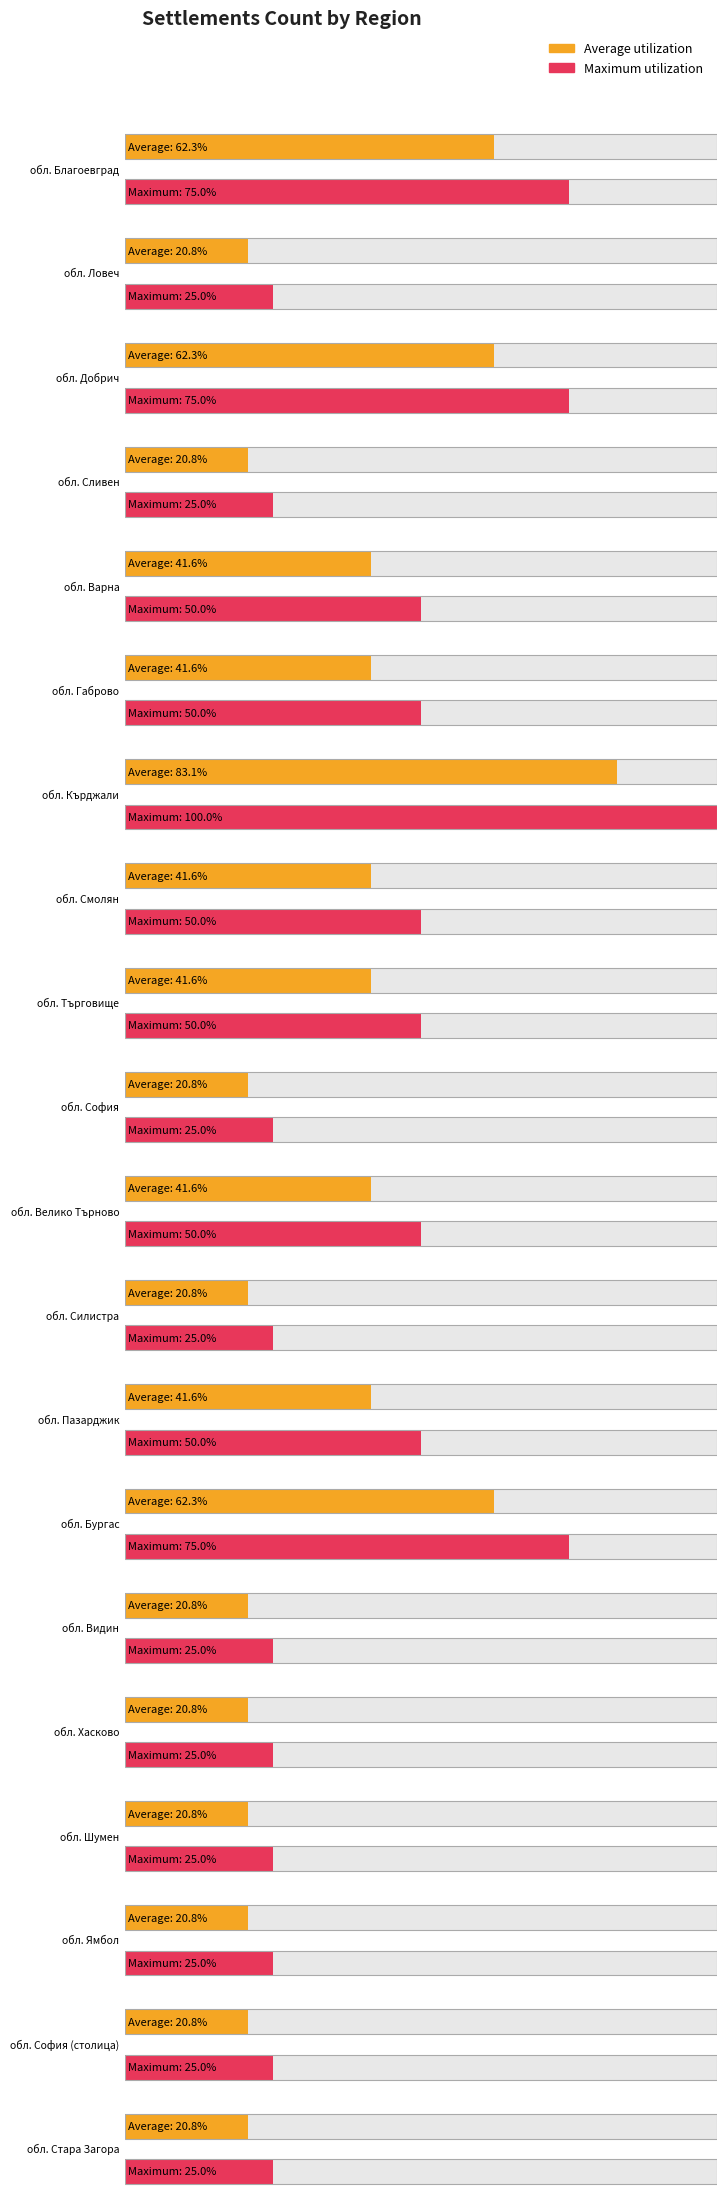

True or false: the data shows 1 at обл. Хасково.

False